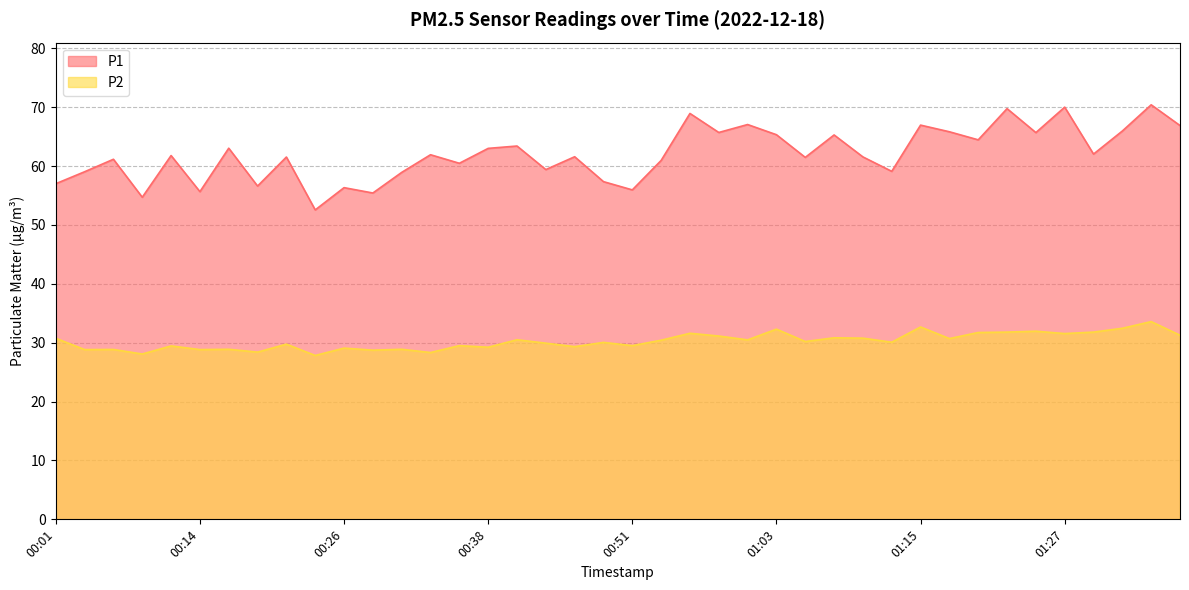

How many lines are shown in the chart?

2